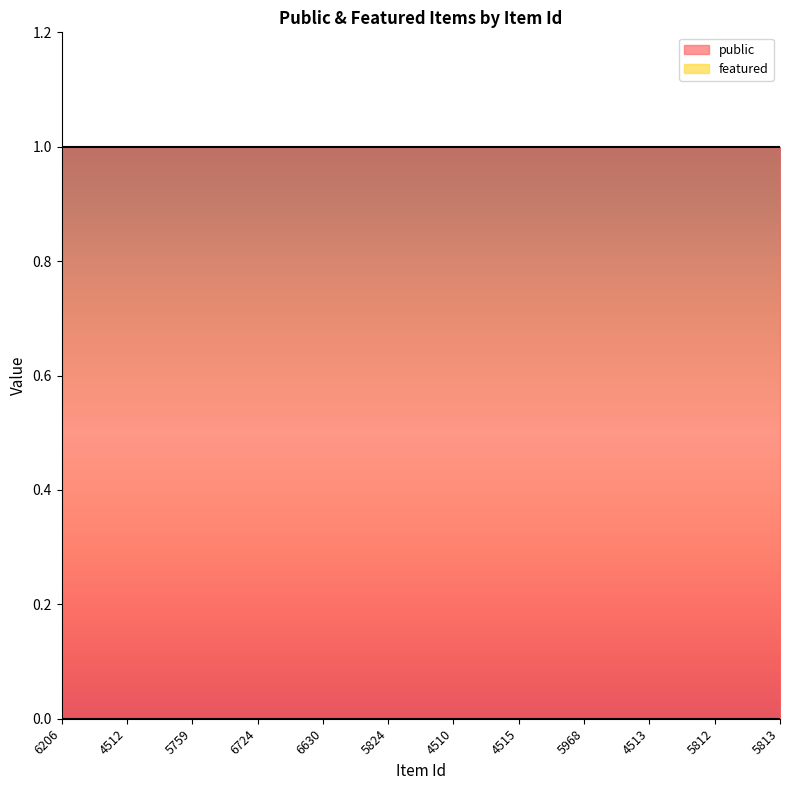

Between 6206 and 4515, which series saw the biggest shift?

public